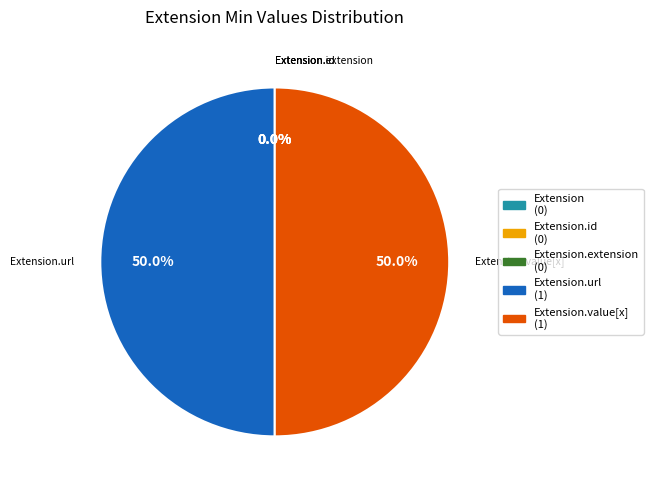

What portion of the pie excludes Extension.url?

50.0%